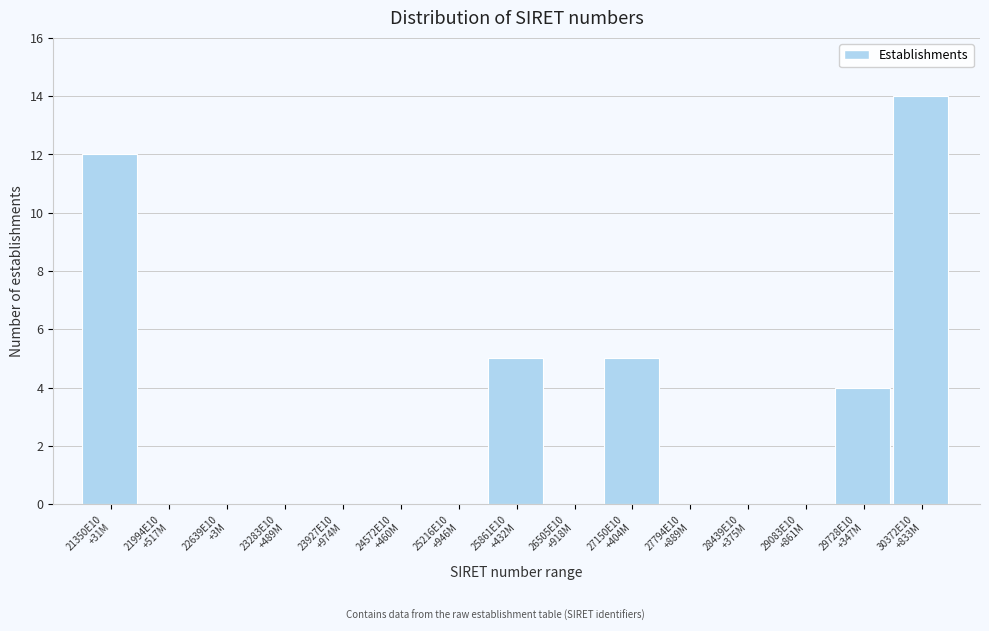

What is the sum of all values?

40